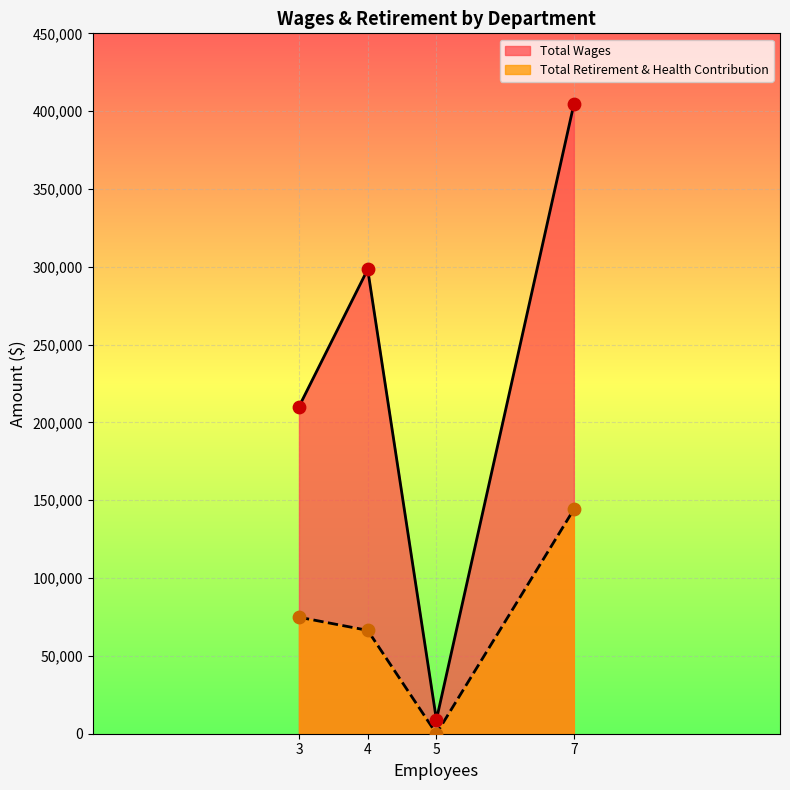

Which series has the largest total across all categories?

Total Wages